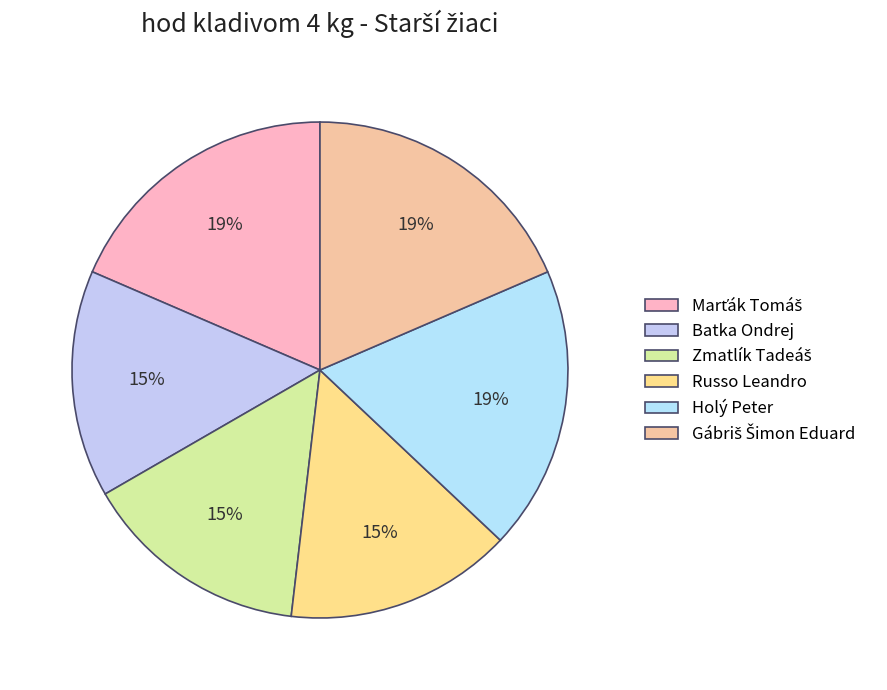

To the nearest percent, what is the difference between the largest and smallest slice percentages?

4%